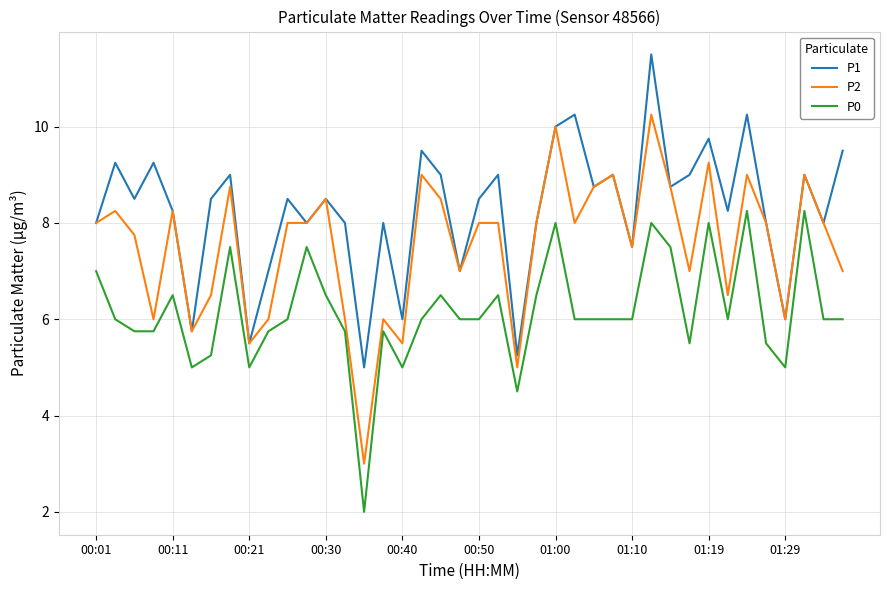

What is the minimum value for P1?

5.0